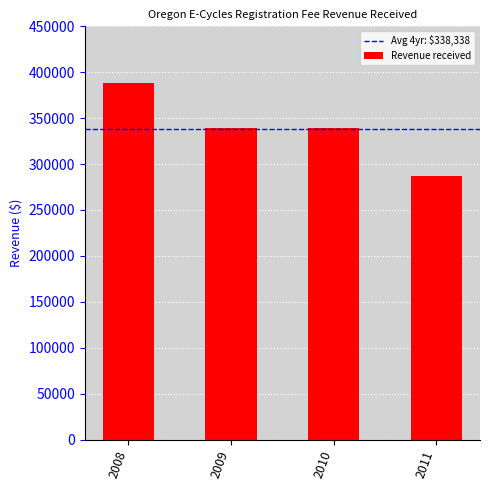

The value at 2009 is 339000. True or false?

True